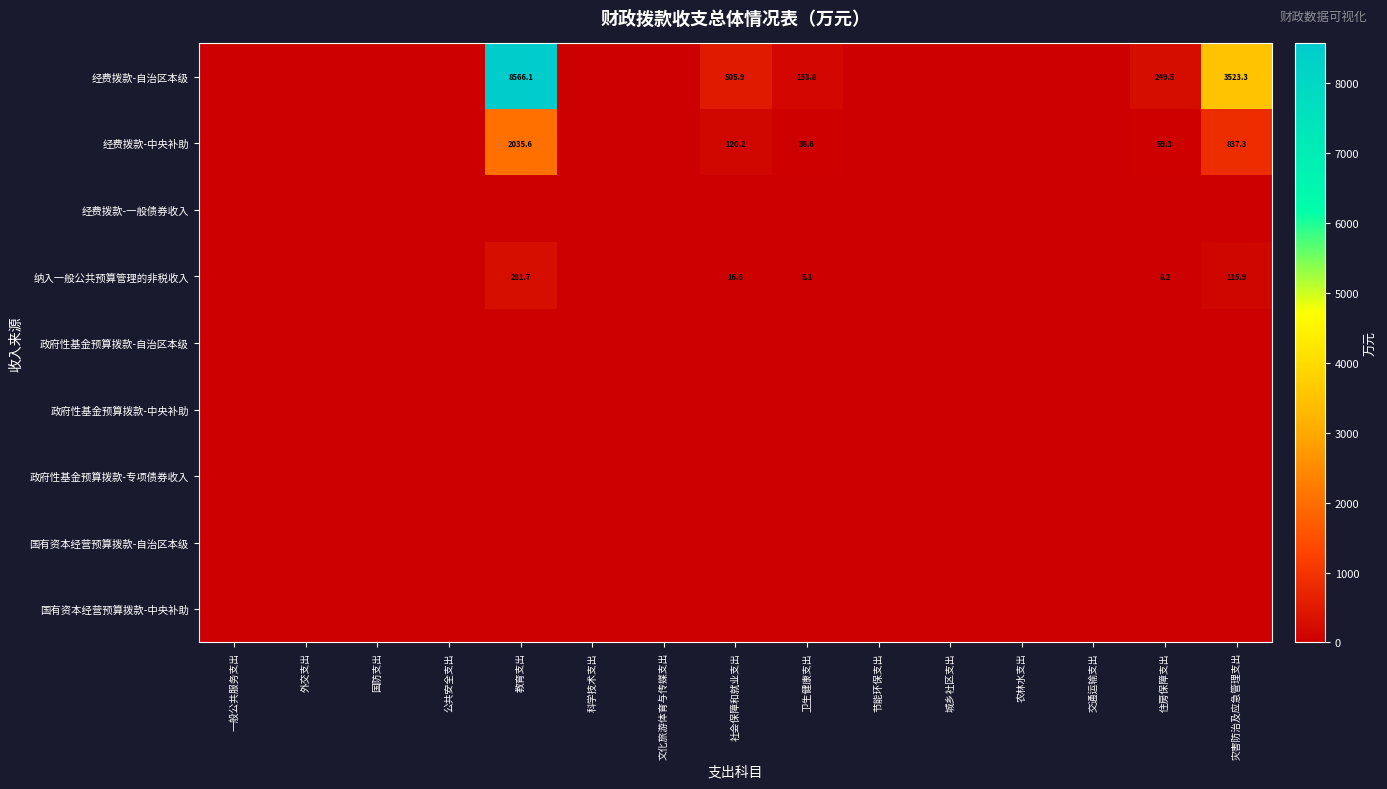

Which series has the largest total across all categories?

经费拨款-自治区本级